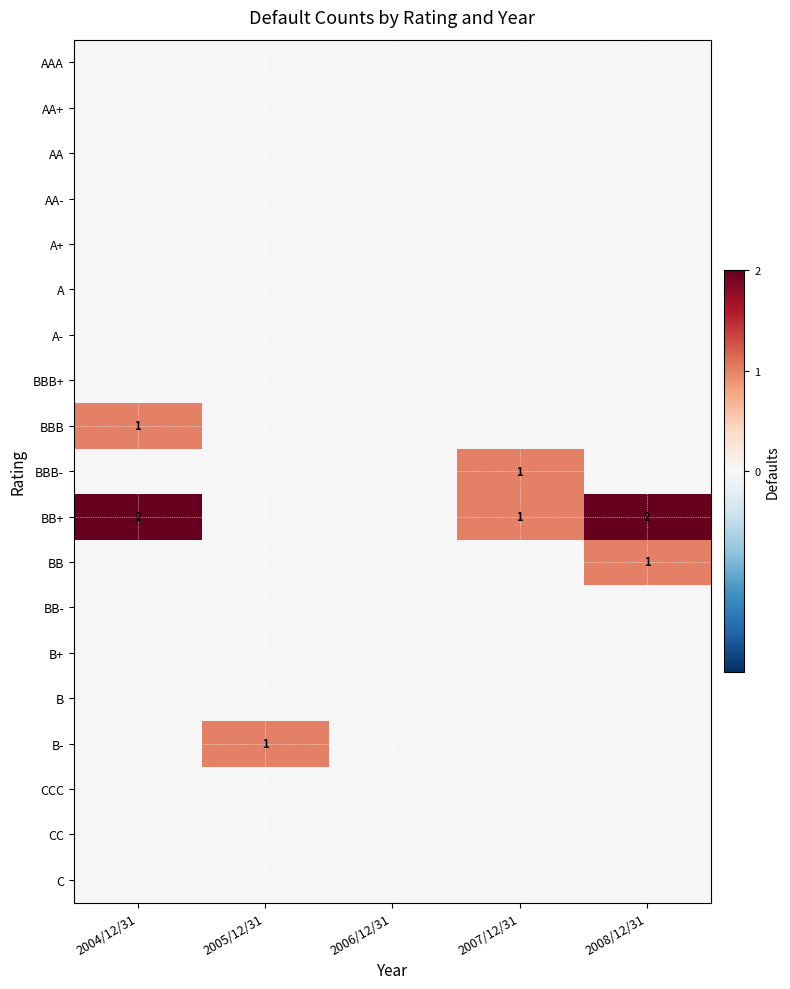

True or false: BBB- has a value of 0 at 2004/12/31.

True